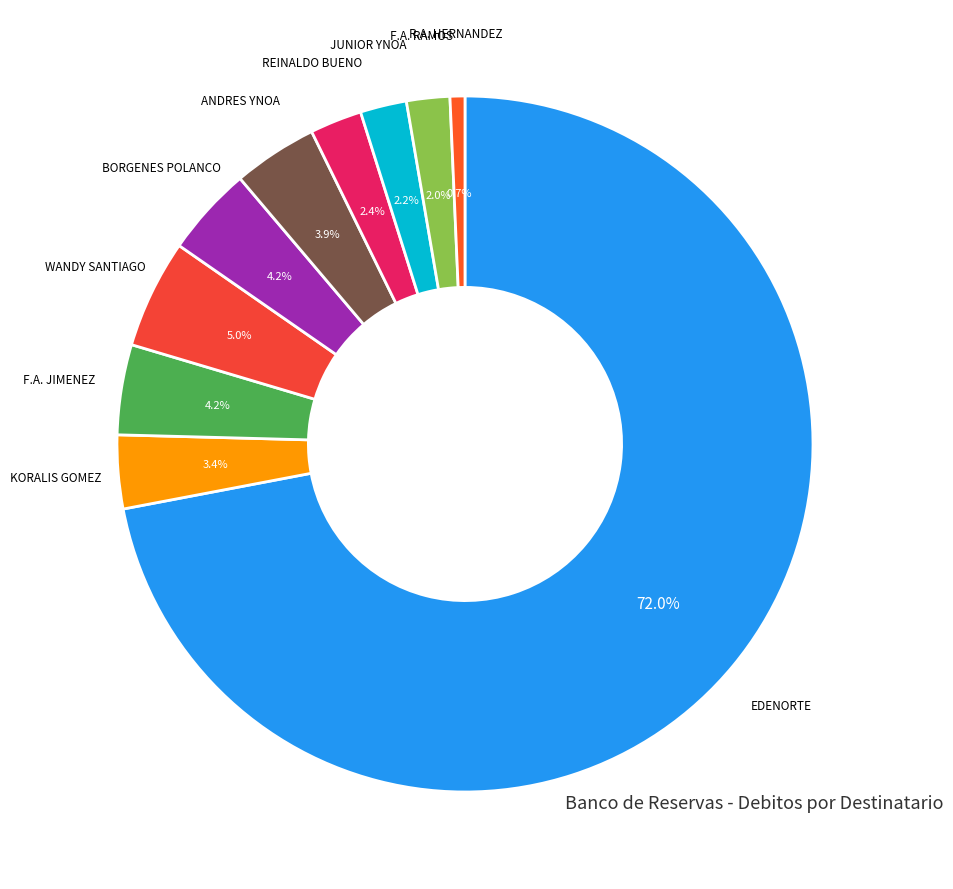

Do R.A. HERNANDEZ and EDENORTE together represent more than half of the pie?

Yes